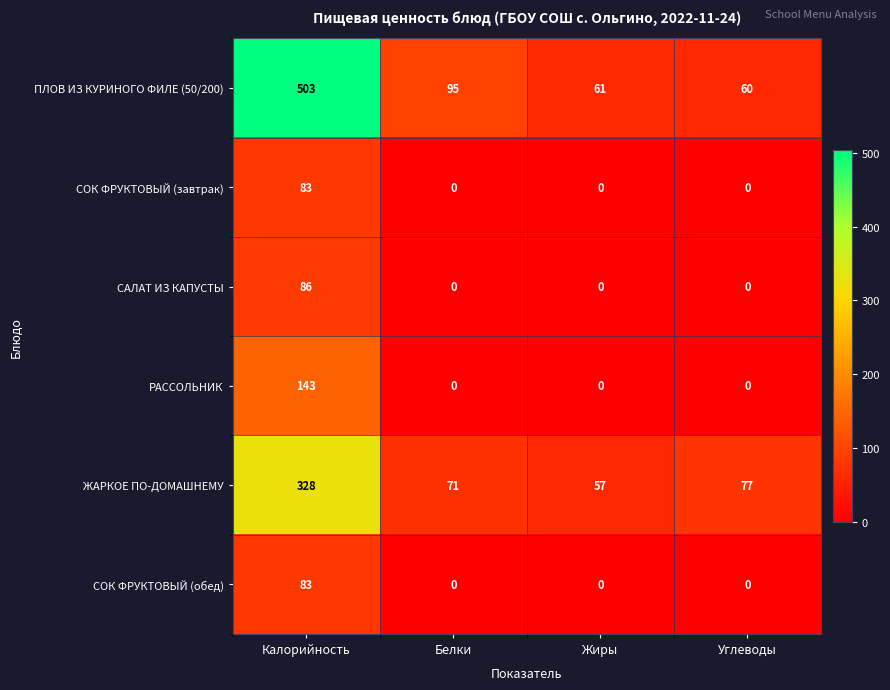

Rank the categories by ПЛОВ ИЗ КУРИНОГО ФИЛЕ (50/200) value from lowest to highest.

Углеводы, Жиры, Белки, Калорийность